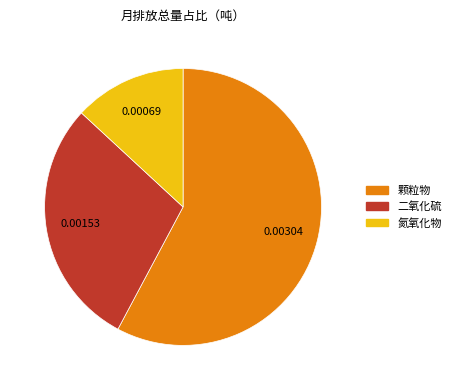

Count the number of slices in the pie.

3